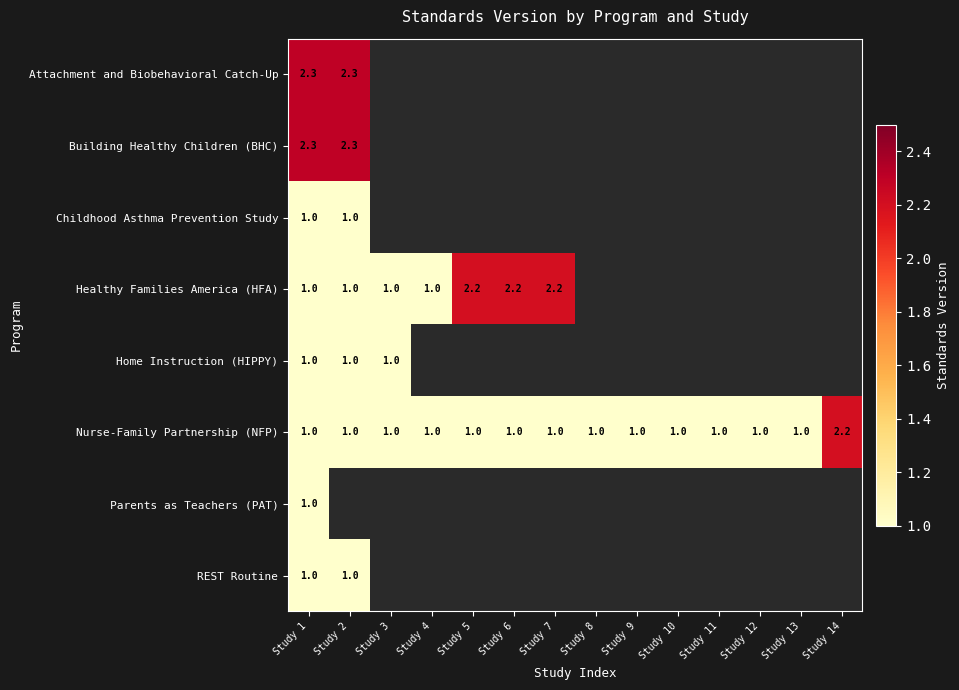

True or false: REST Routine has a value of 0.2 at Study 2.

False